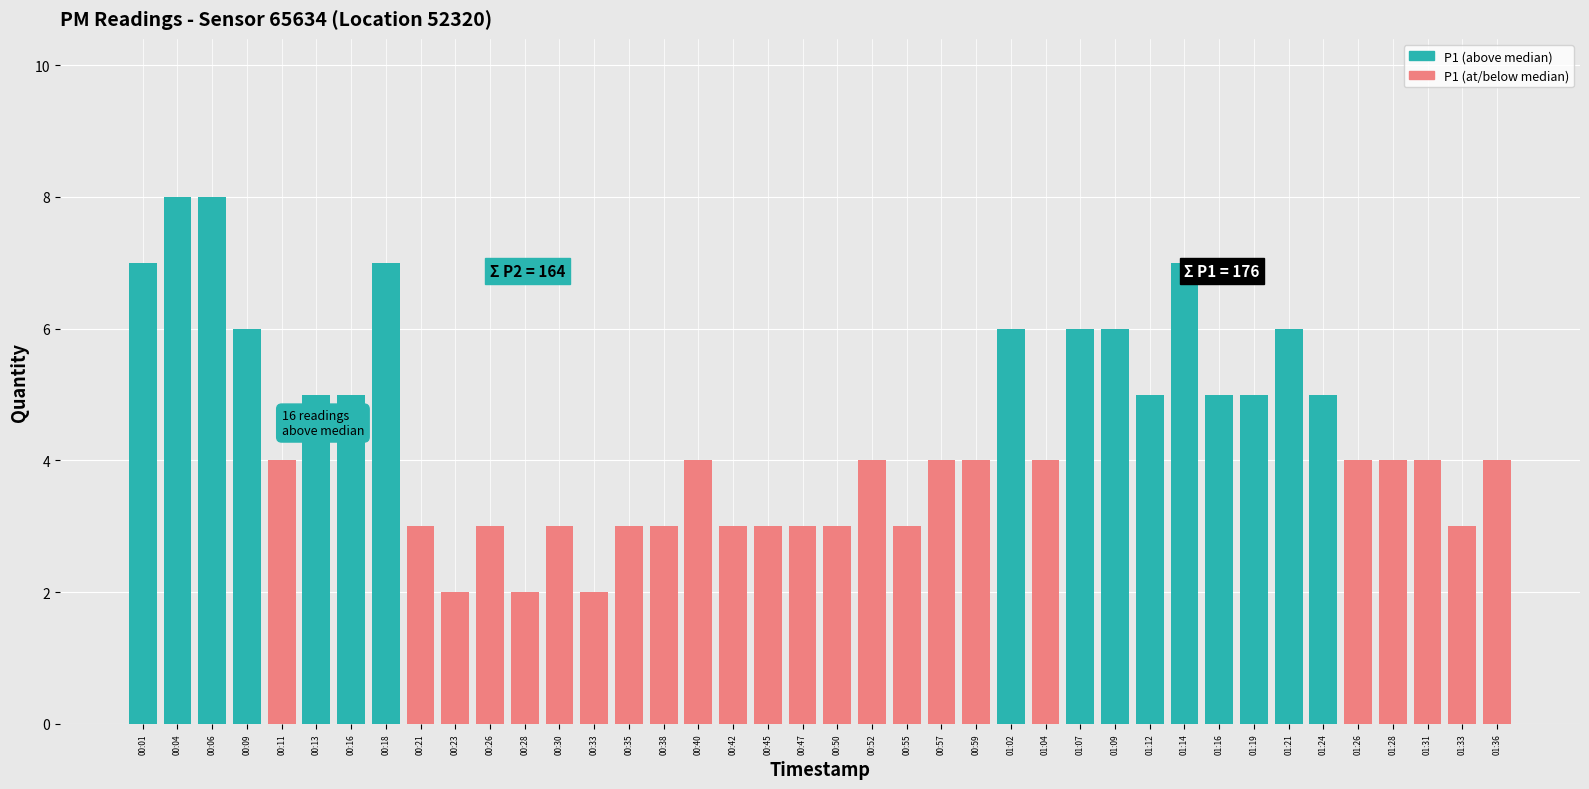

Where does the data first go above 4?

00:01